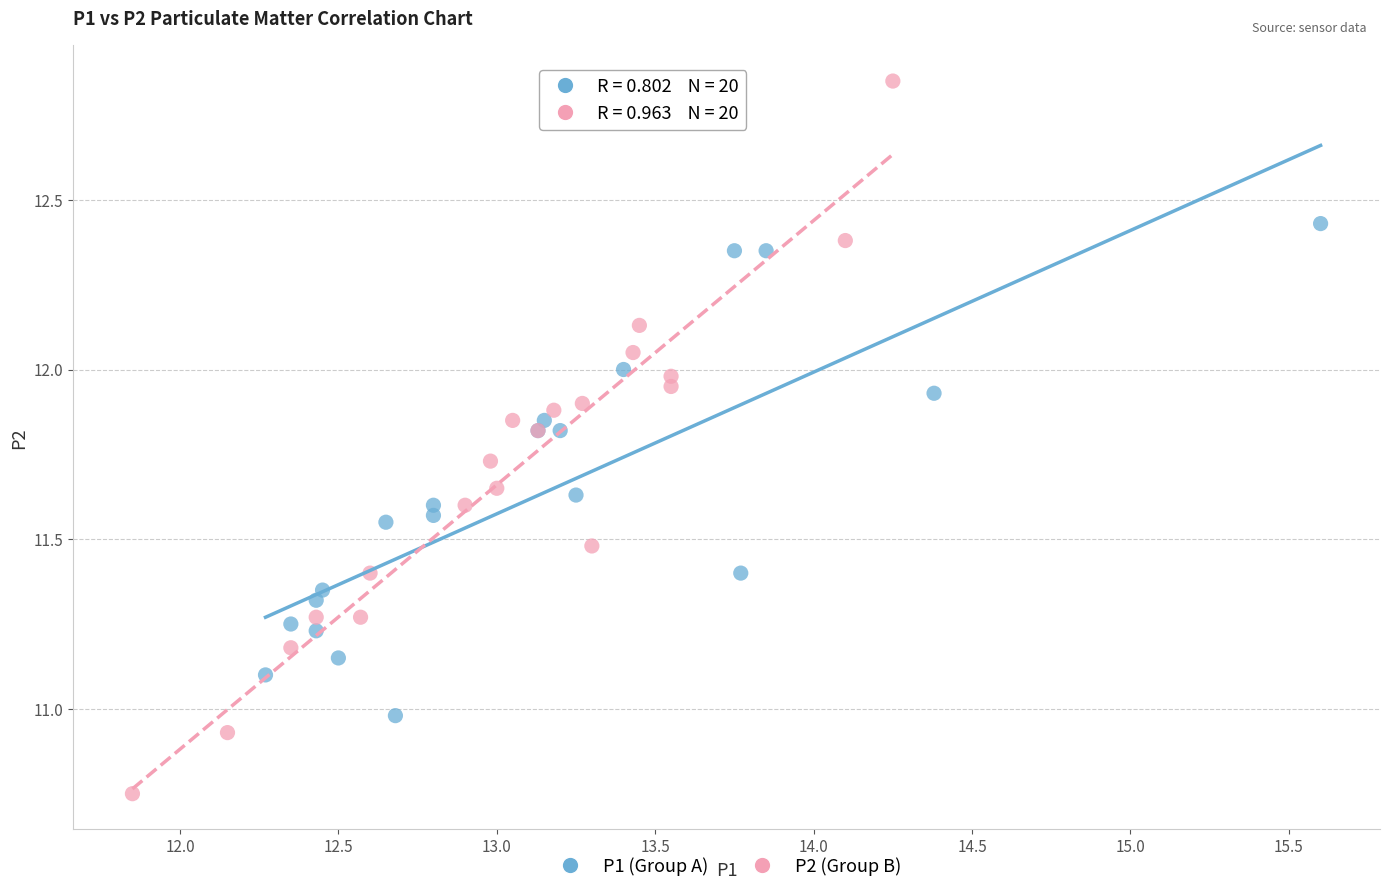

Which series has the largest Y range (max minus min)?

P2 (Group B)